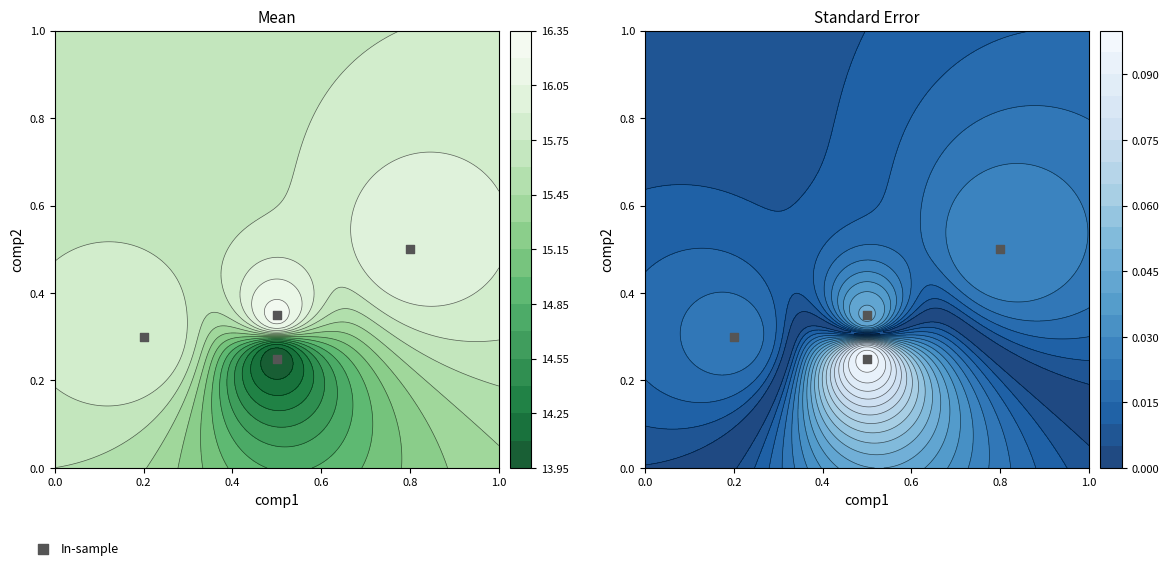

How many data points does each series have?

4